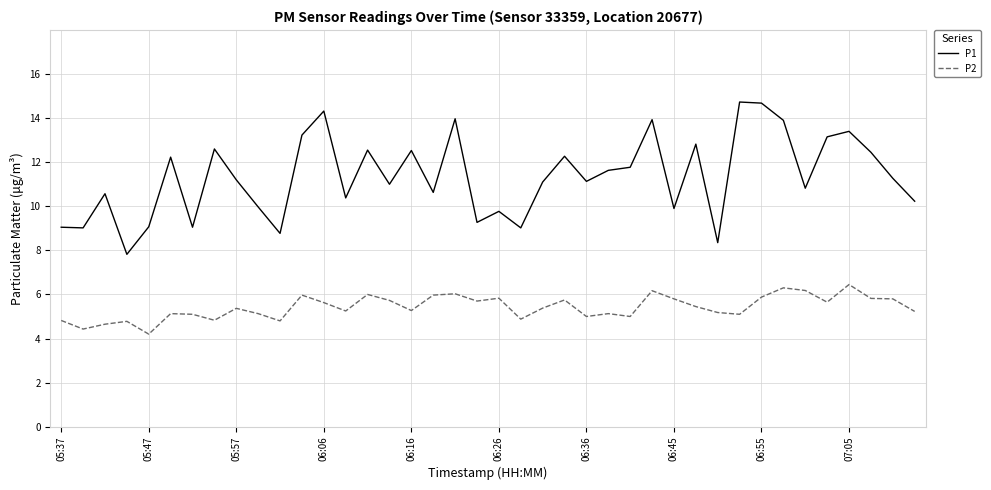

List the series in order of their overall mean, lowest first.

P2, P1